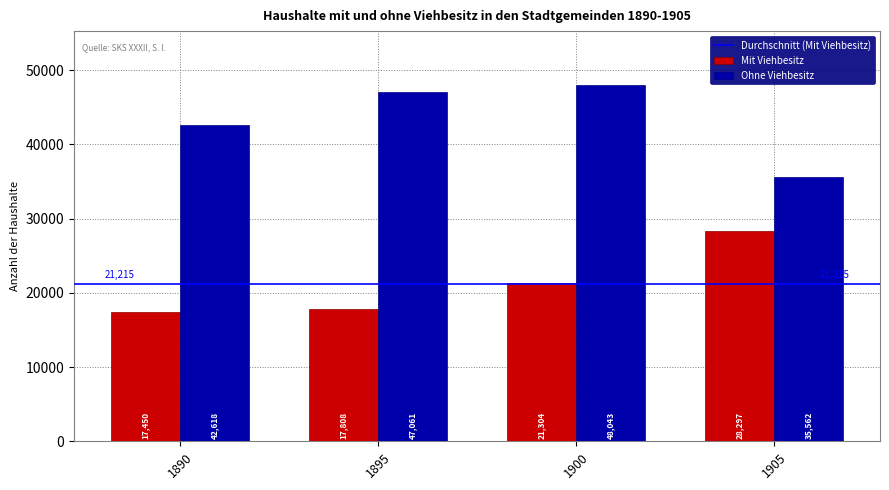

At which label does Ohne Viehbesitz reach its minimum?

1905